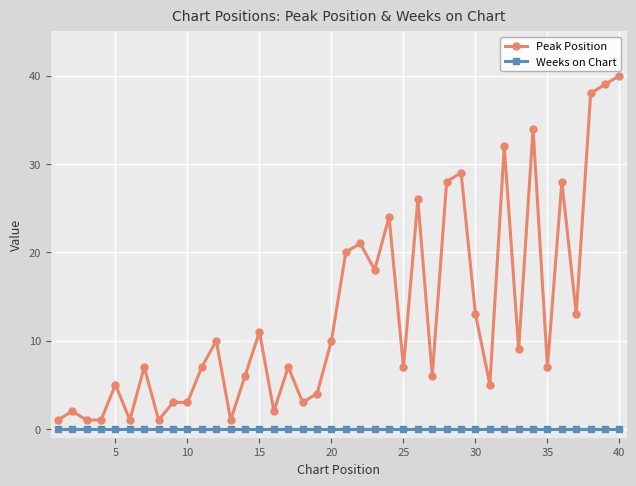

How many lines are shown in the chart?

2